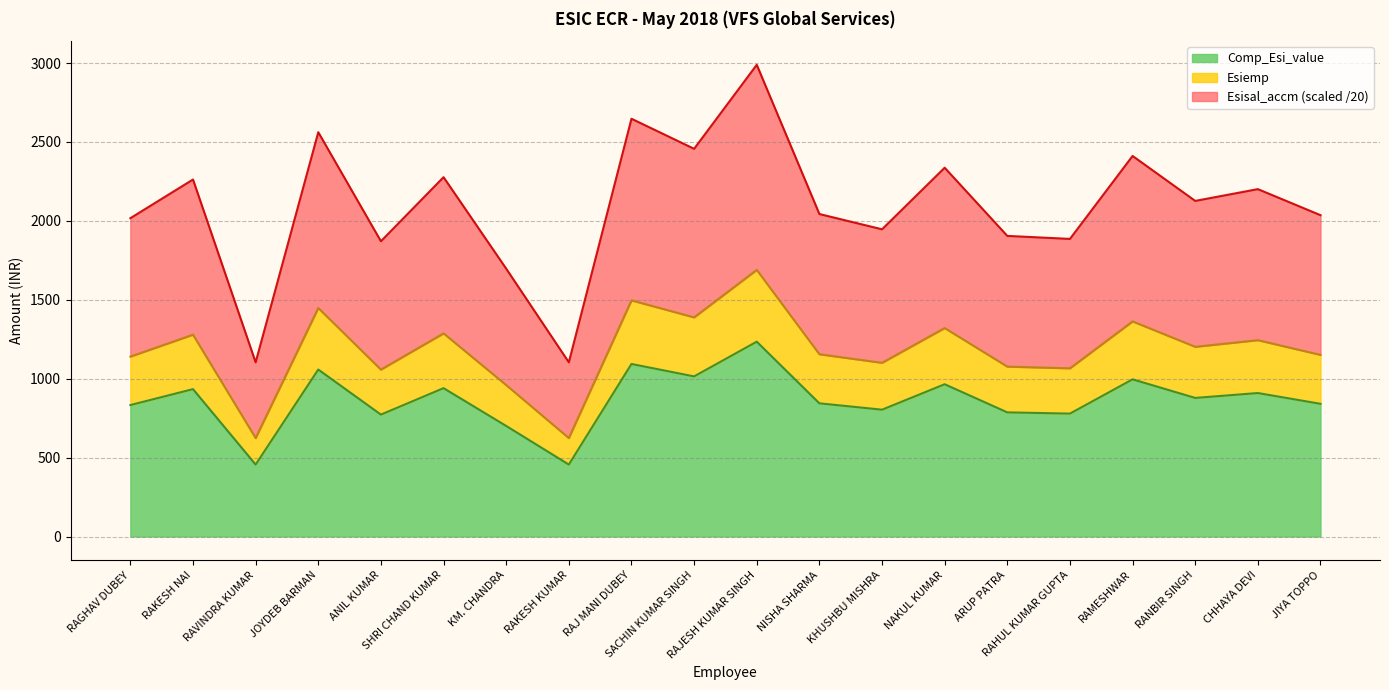

Between RAJESH KUMAR SINGH and NAKUL KUMAR, which is larger?

RAJESH KUMAR SINGH